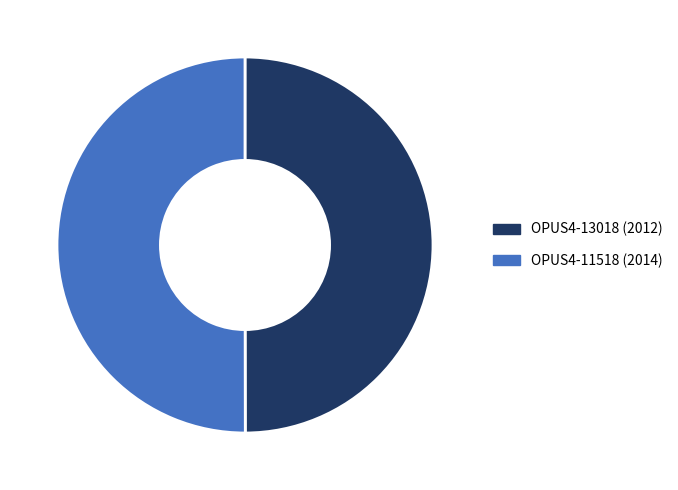

True or false: OPUS4-13018 accounts for 50% of the total.

True